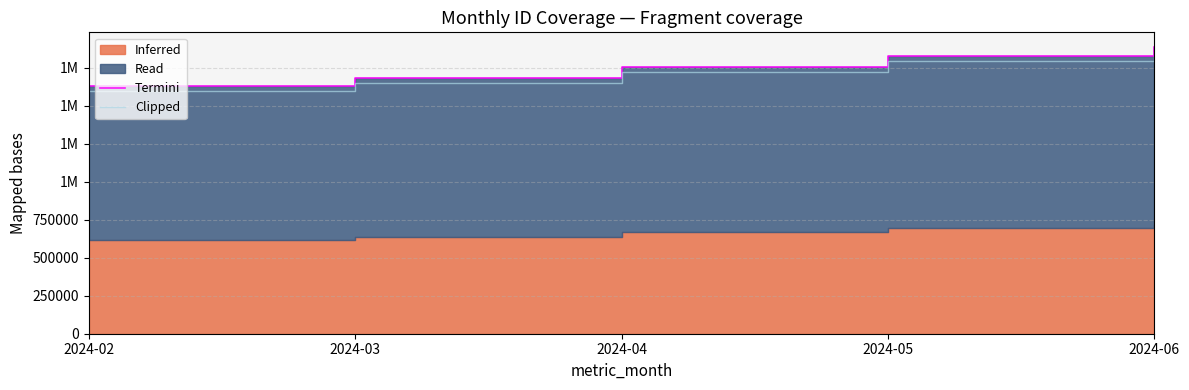

The value of Clipped at 2024-04 is 2892219.2. True or false?

False